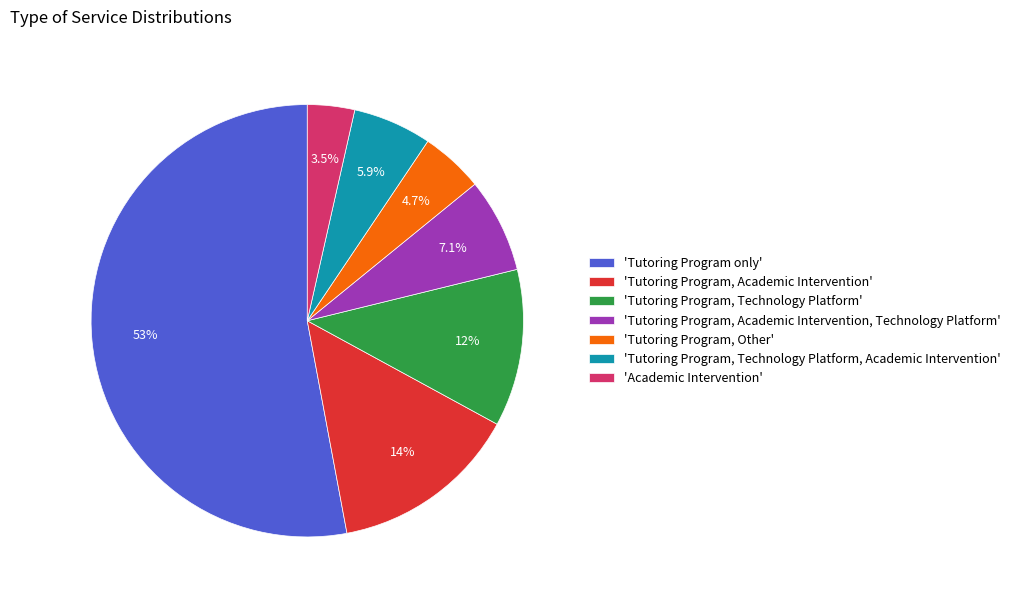

Between 'Tutoring Program, Technology Platform' and 'Tutoring Program, Other', which is larger?

'Tutoring Program, Technology Platform'